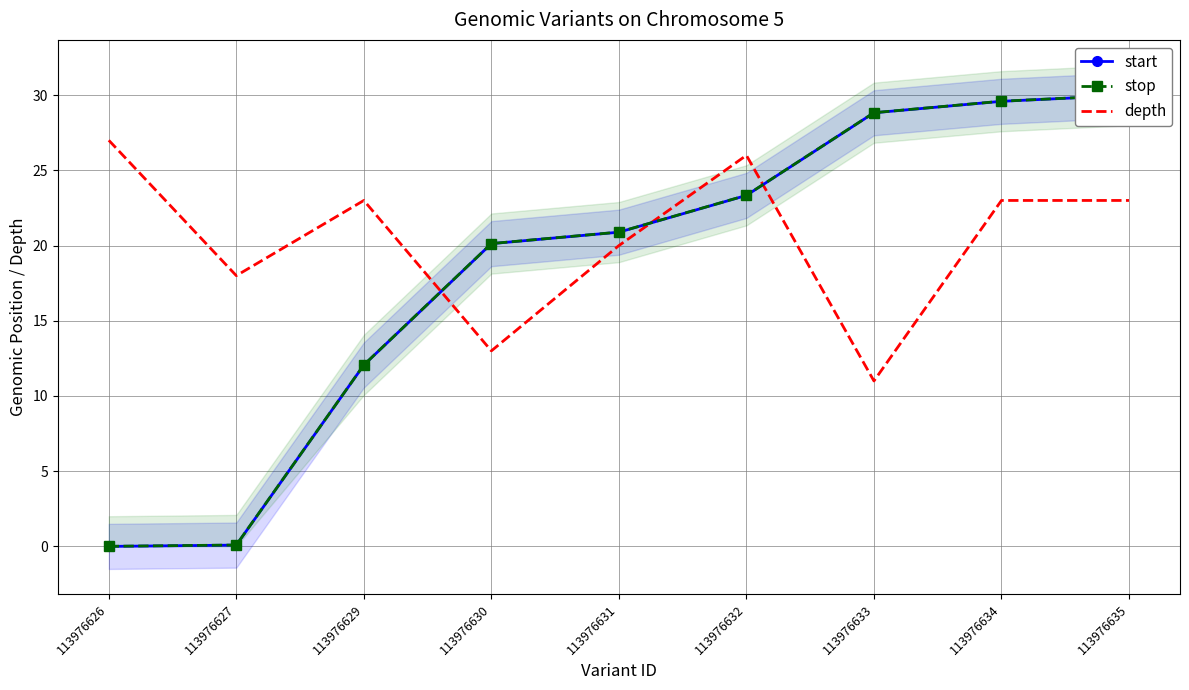

What is the maximum value for depth?

27